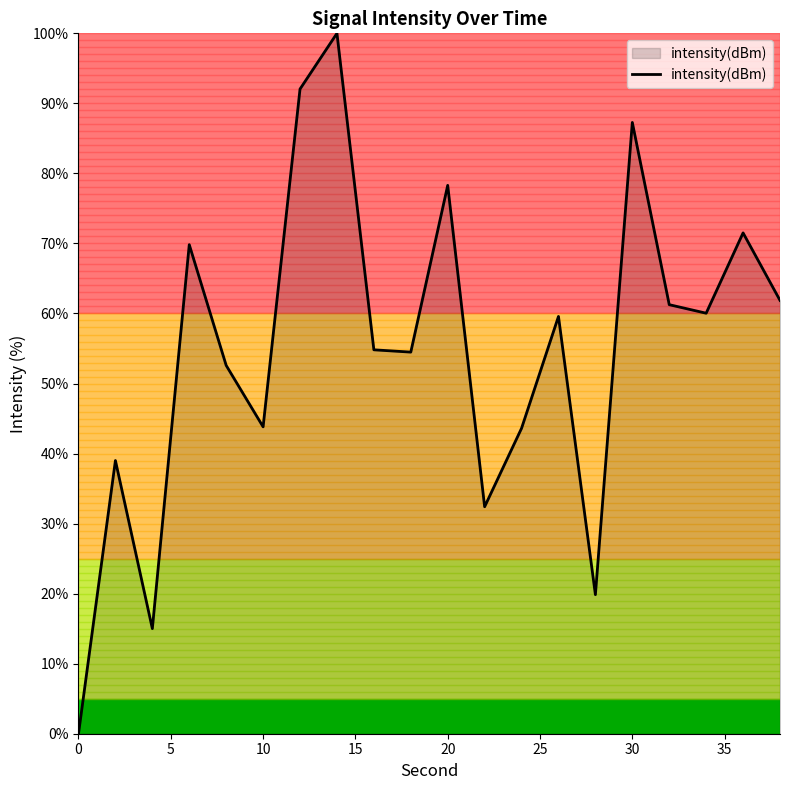

What is the difference between the maximum and minimum values?

100.0